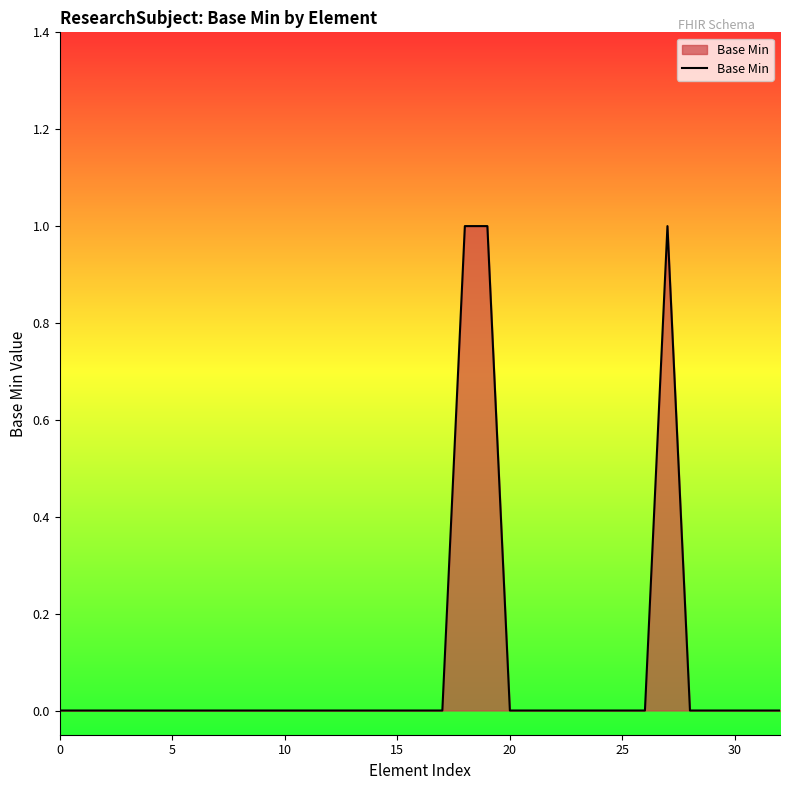

How many lines are shown in the chart?

1